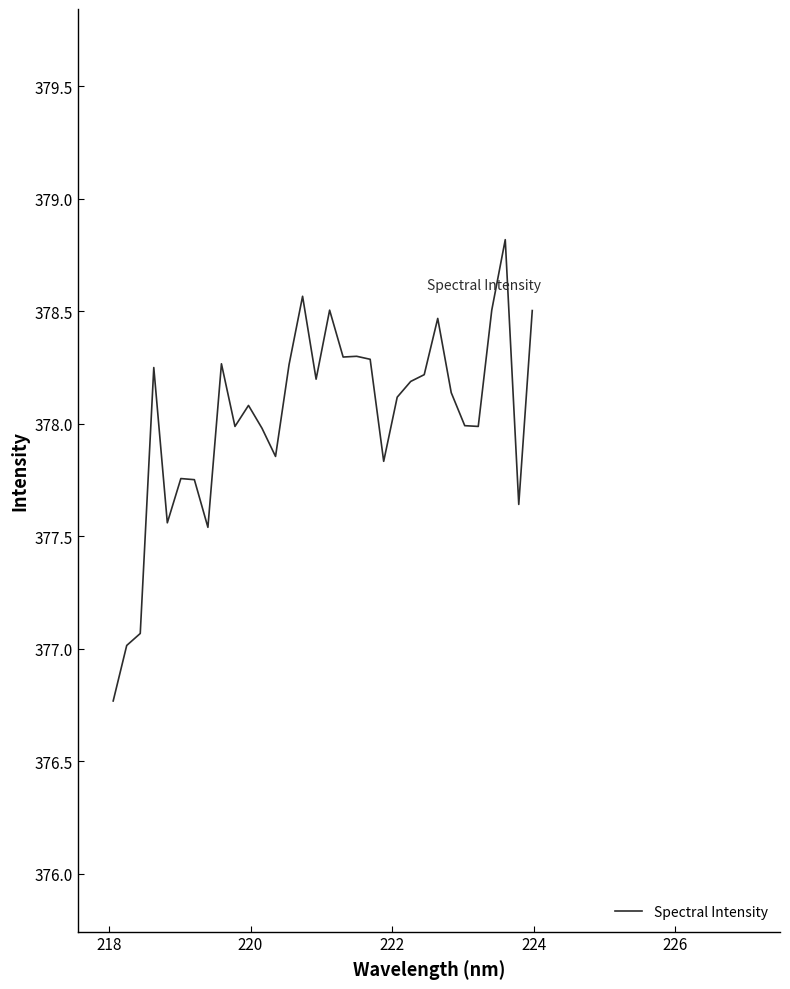

What is the greatest value displayed?

378.8